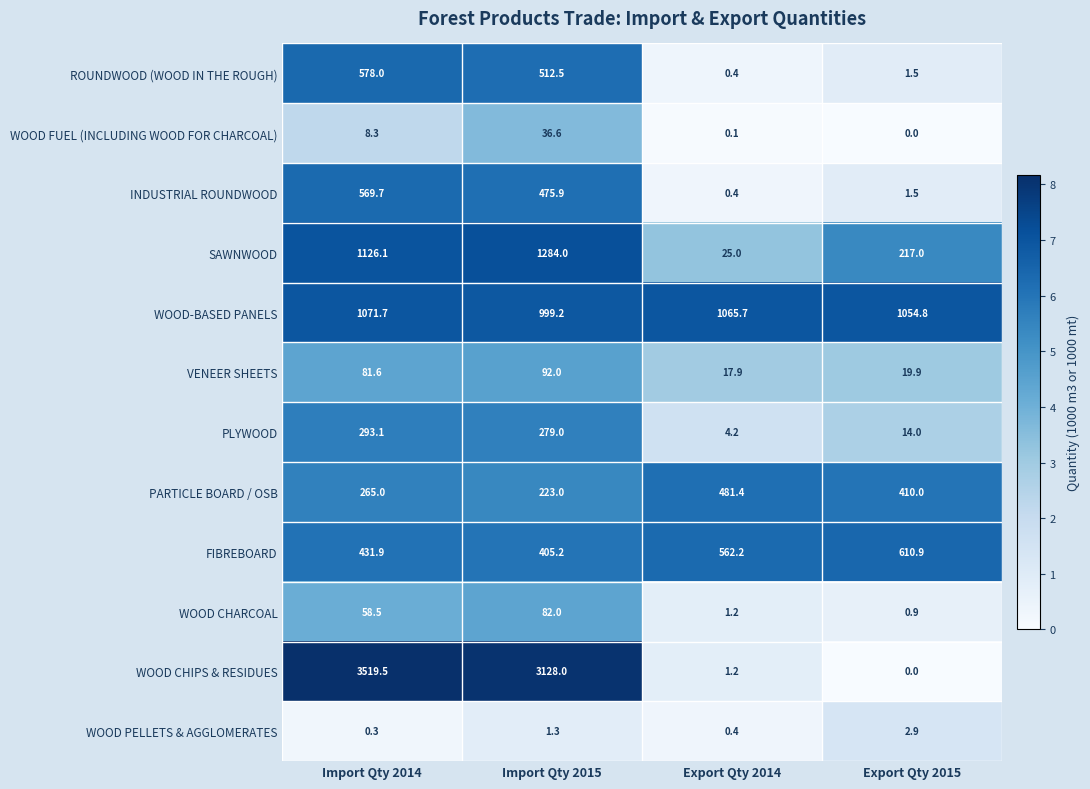

Rank the series by their maximum value, from lowest to highest.

WOOD PELLETS & AGGLOMERATES, WOOD FUEL (INCLUDING WOOD FOR CHARCOAL), WOOD CHARCOAL, VENEER SHEETS, PLYWOOD, PARTICLE BOARD / OSB, INDUSTRIAL ROUNDWOOD, ROUNDWOOD (WOOD IN THE ROUGH), FIBREBOARD, WOOD-BASED PANELS, SAWNWOOD, WOOD CHIPS & RESIDUES